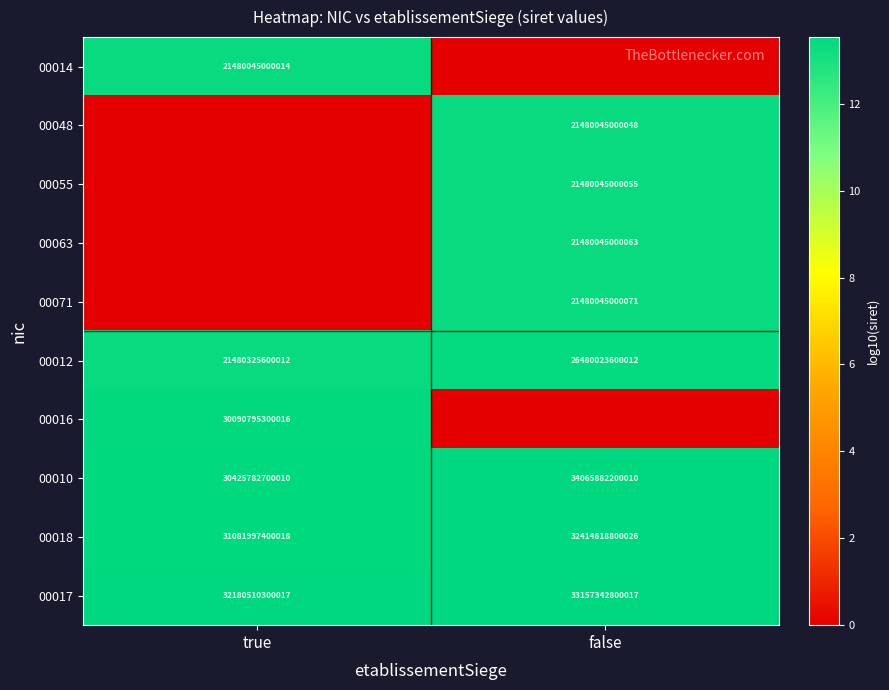

At which category is the sum across all series the highest?

false